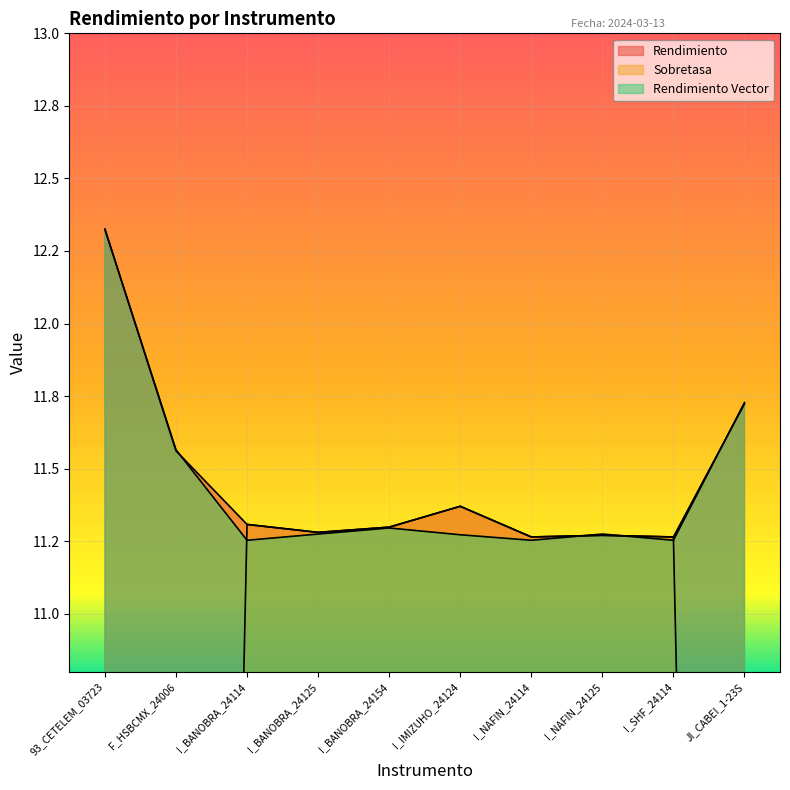

What is the approximate value of Sobretasa at F_HSBCMX_24006?

0.1